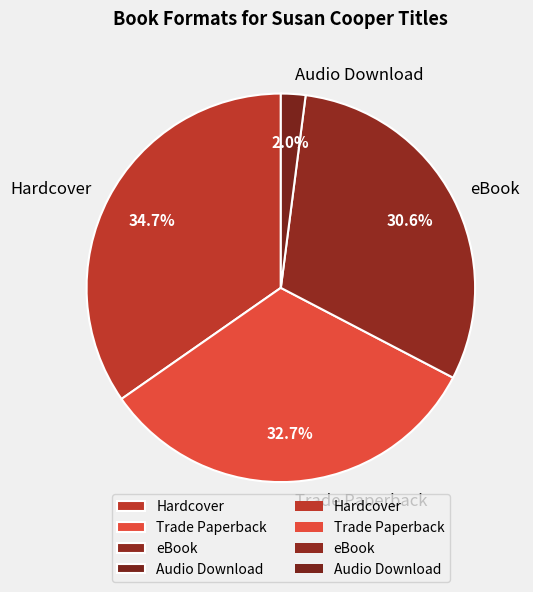

True or false: Audio Download accounts for 2% of the total.

True